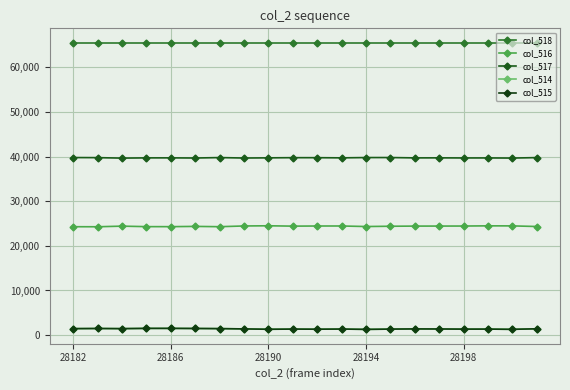

What is the average value of the col_517 series?

39733